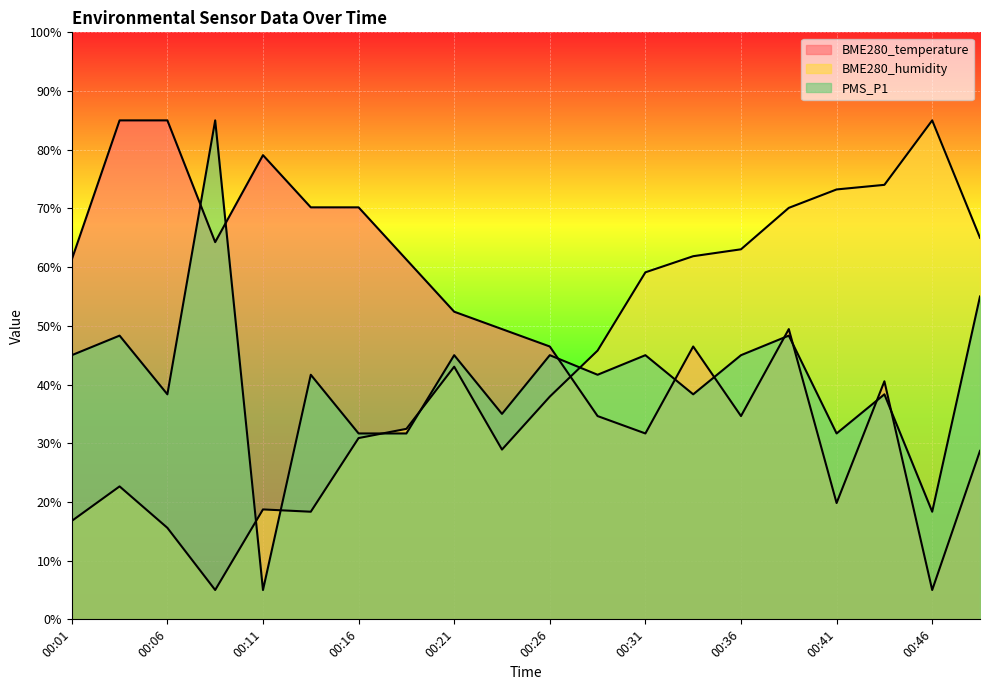

Rank the series by their average value, from lowest to highest.

PMS_P1, BME280_humidity, BME280_temperature